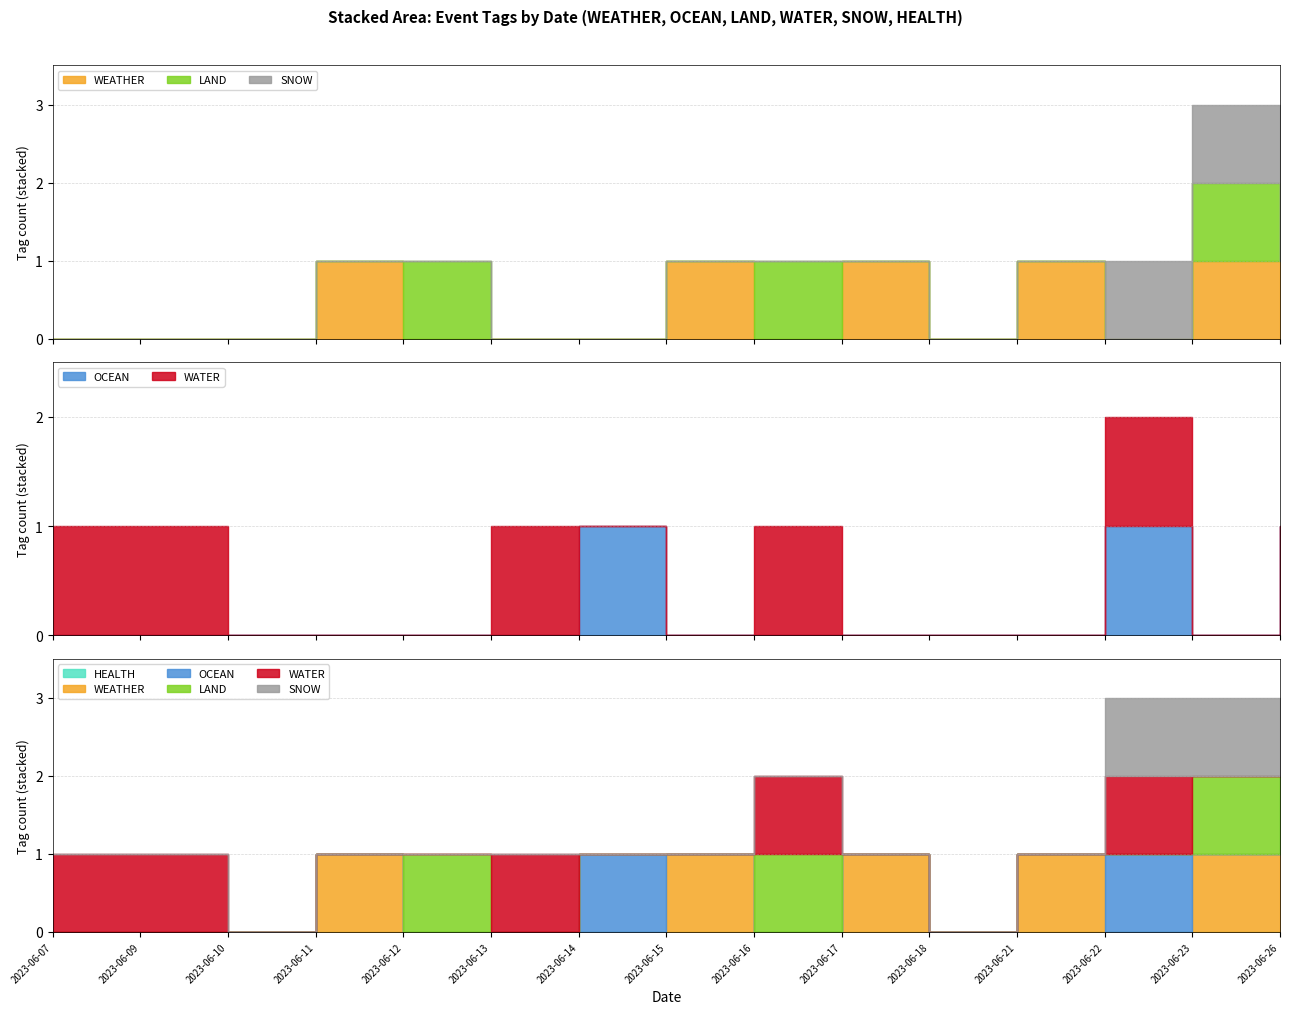

Which category has the lowest value across all series?

2023-06-07